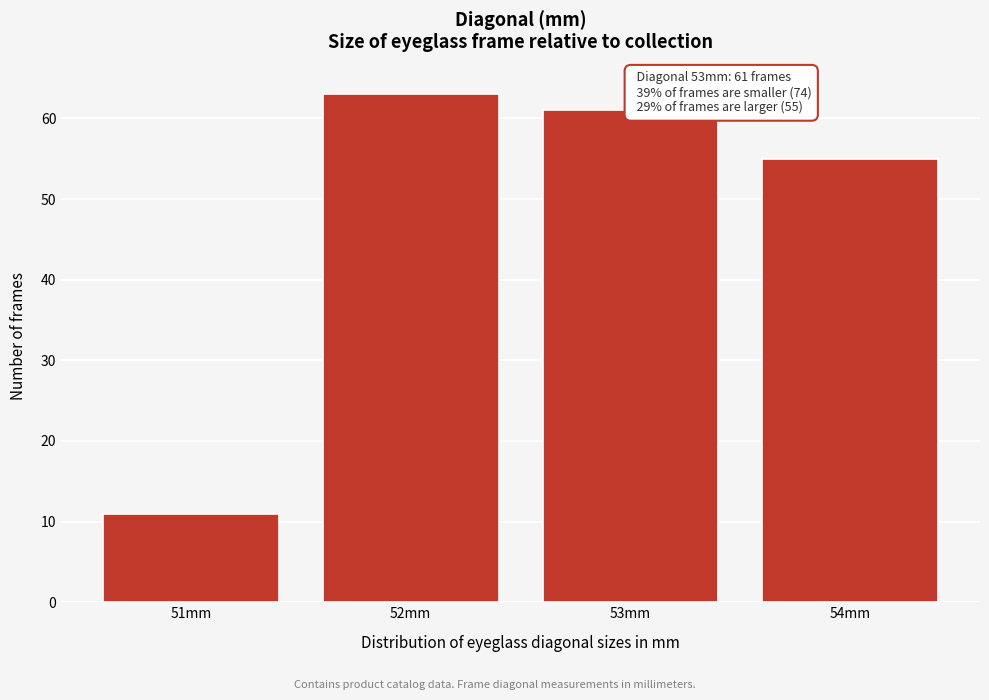

Reading left to right, transcribe all the data shown in this chart.

11	63	61	55